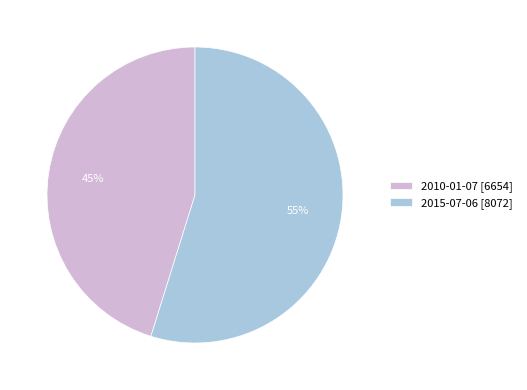

What is the majority slice?

2015-07-06